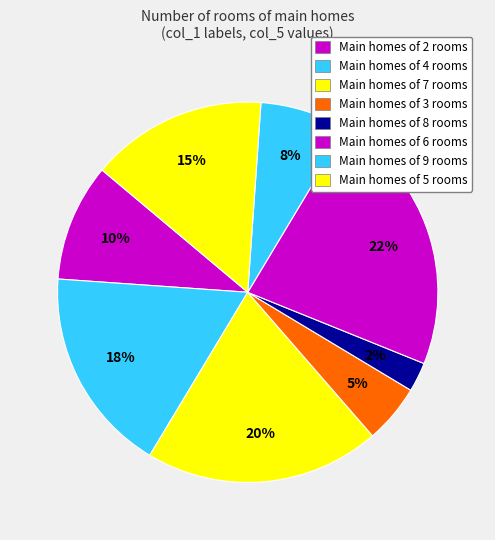

How many slices are in this pie chart?

8